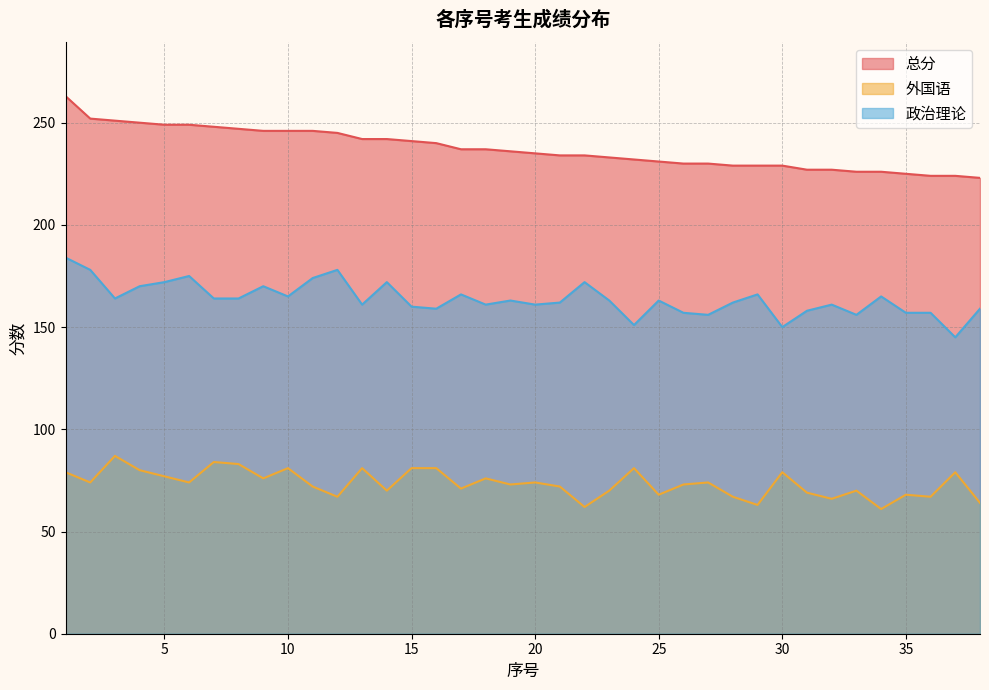

What is the total value across all series at 25?

462